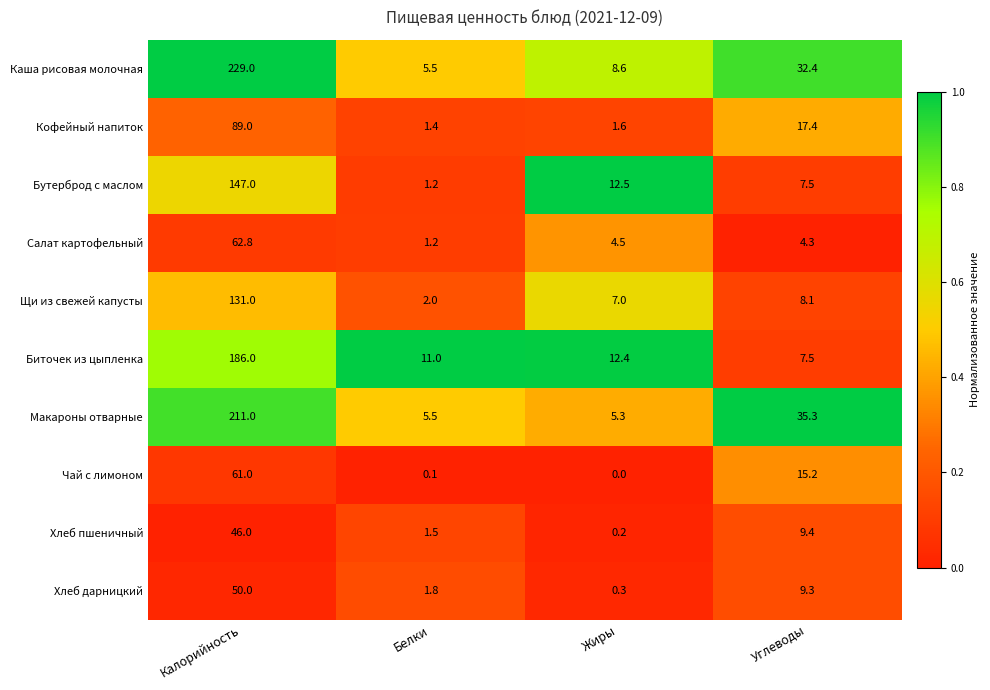

The value of Щи из свежей капусты at Калорийность is 131.0. True or false?

True